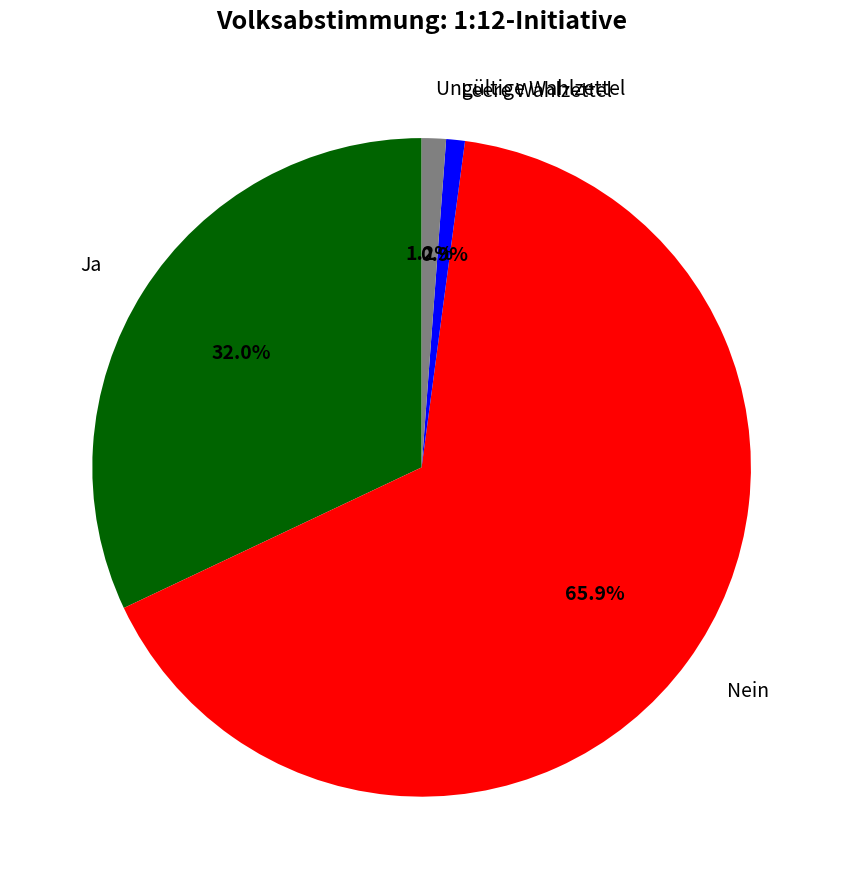

How many slices are in this pie chart?

4